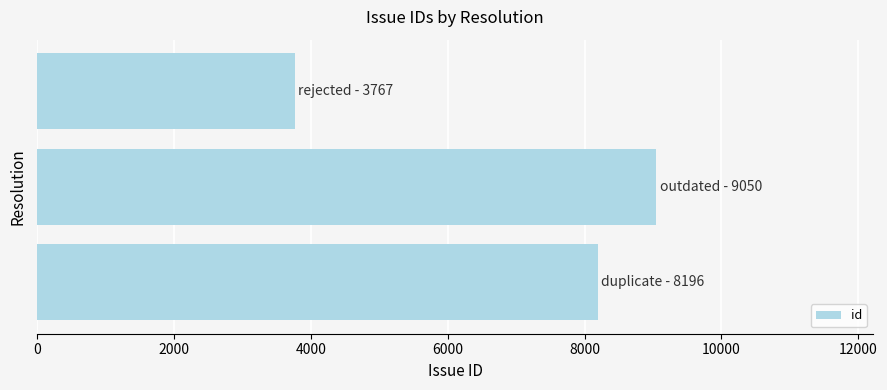

What is the difference between the maximum and second lowest values?

854